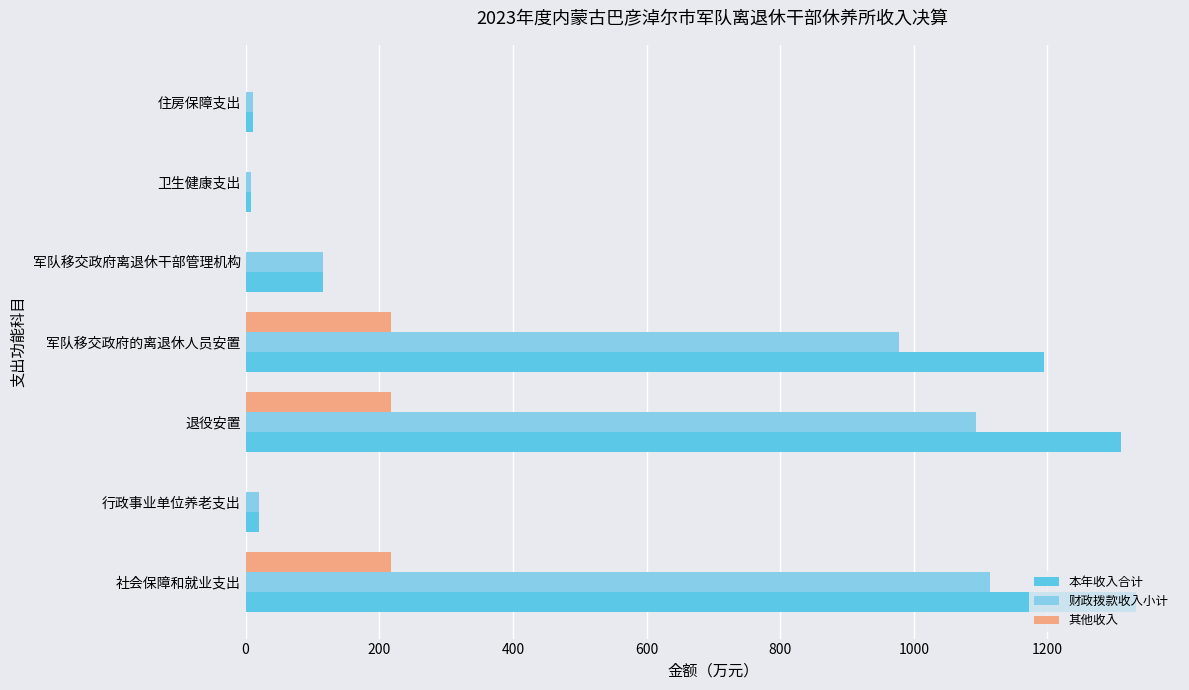

At which label is 财政拨款收入小计 closest to 560?

军队移交政府的离退休人员安置